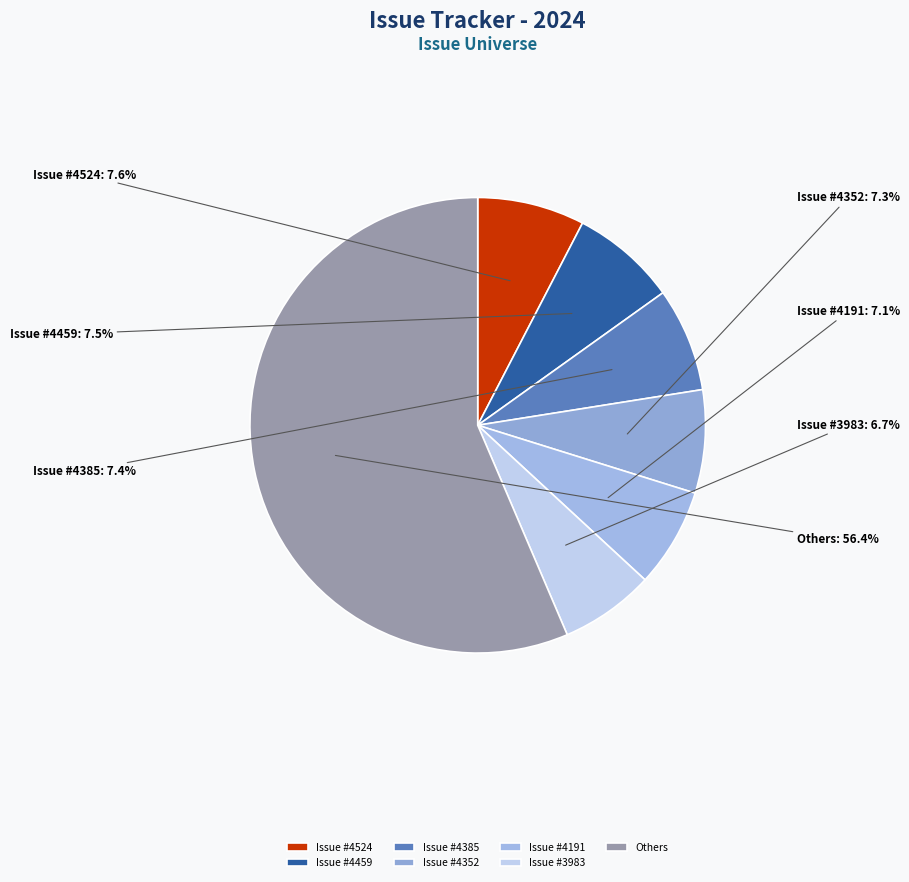

What percentage do Issue #3983 and Issue #4352 together represent?

14.0%